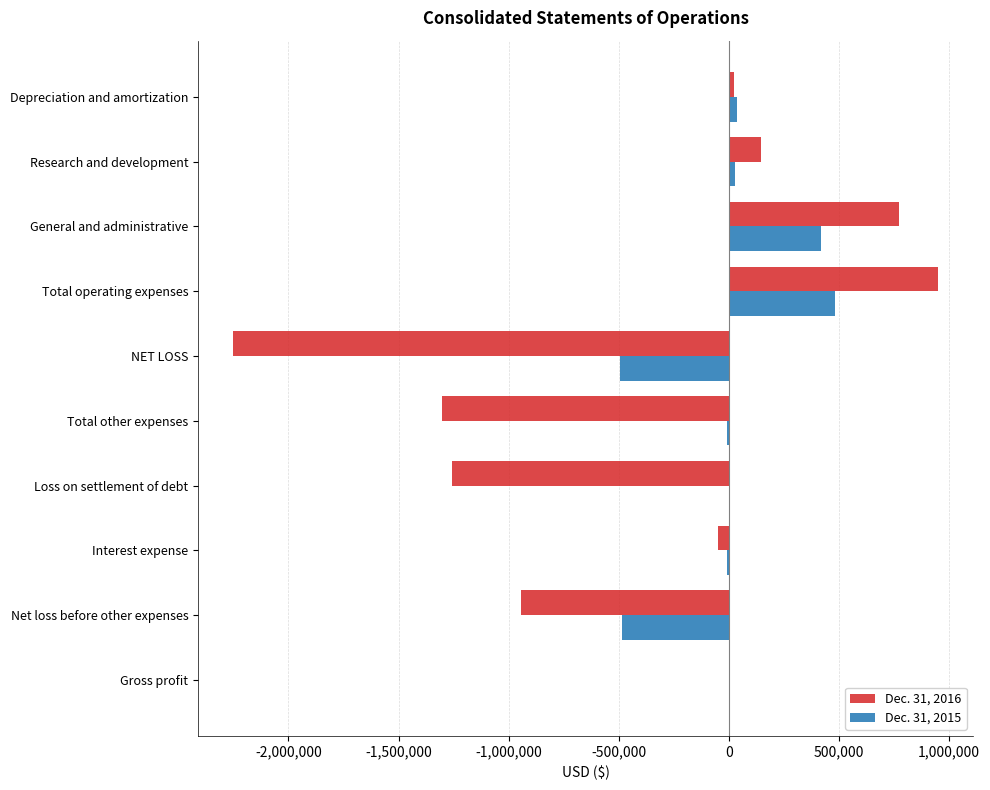

What is the greatest value displayed?

948165